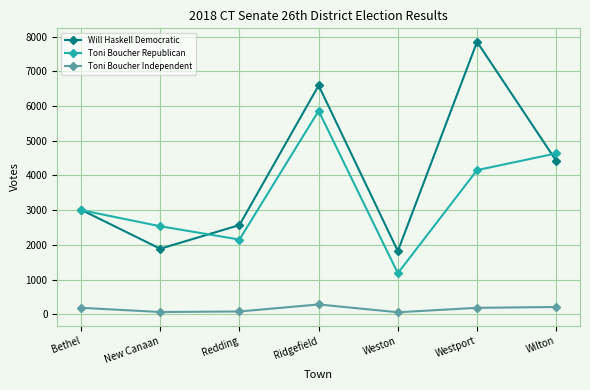

What are all the series names shown in the legend?

Will Haskell Democratic, Toni Boucher Republican, Toni Boucher Independent